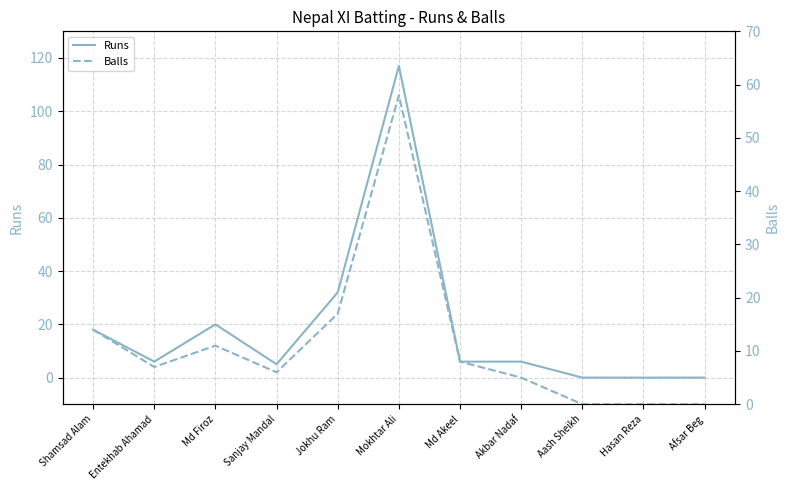

What is the difference between the maximum and second lowest values in the Runs series?

117